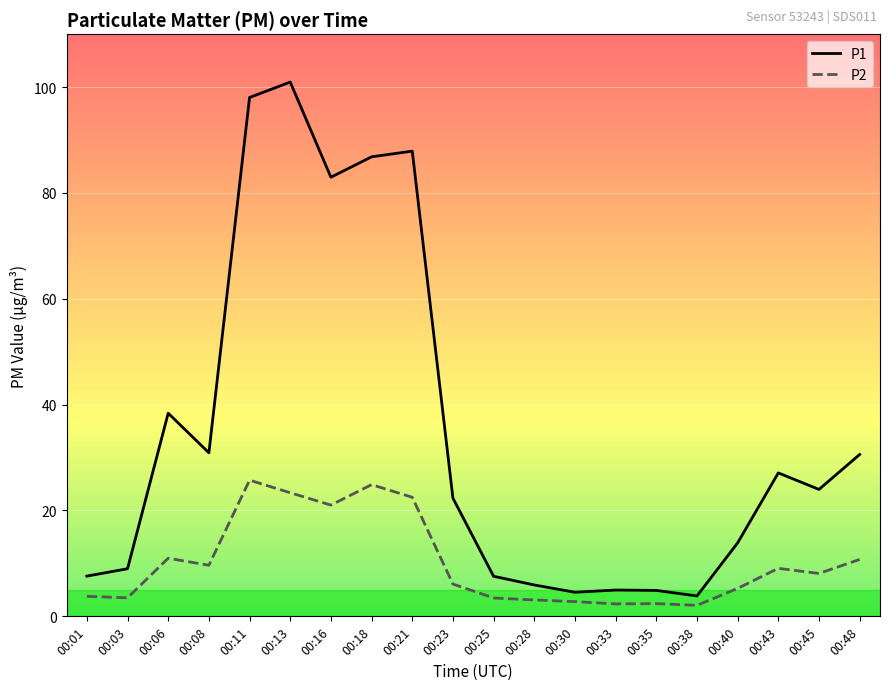

At which label does P2 first exceed 8?

00:06